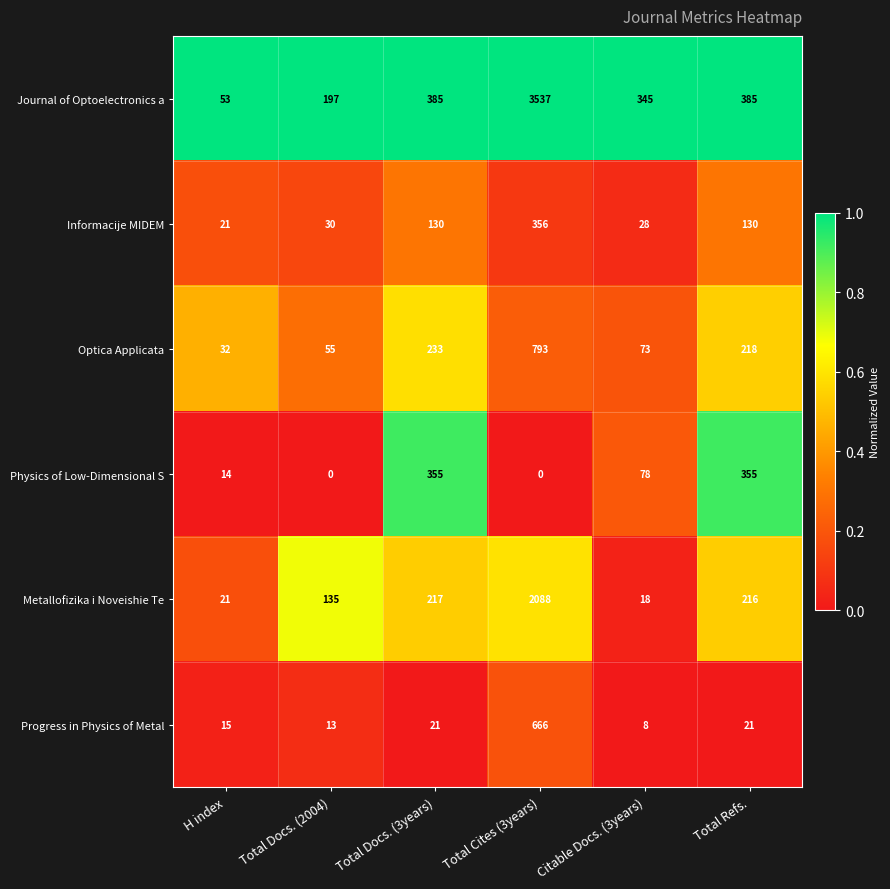

What is the difference between the maximum and second lowest values in the Optica Applicata series?

738